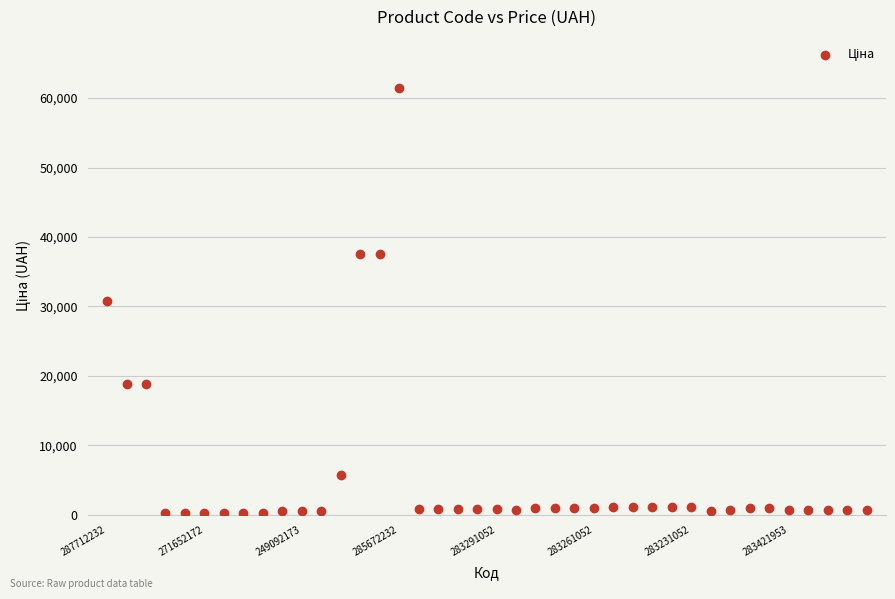

How many data points are displayed?

40